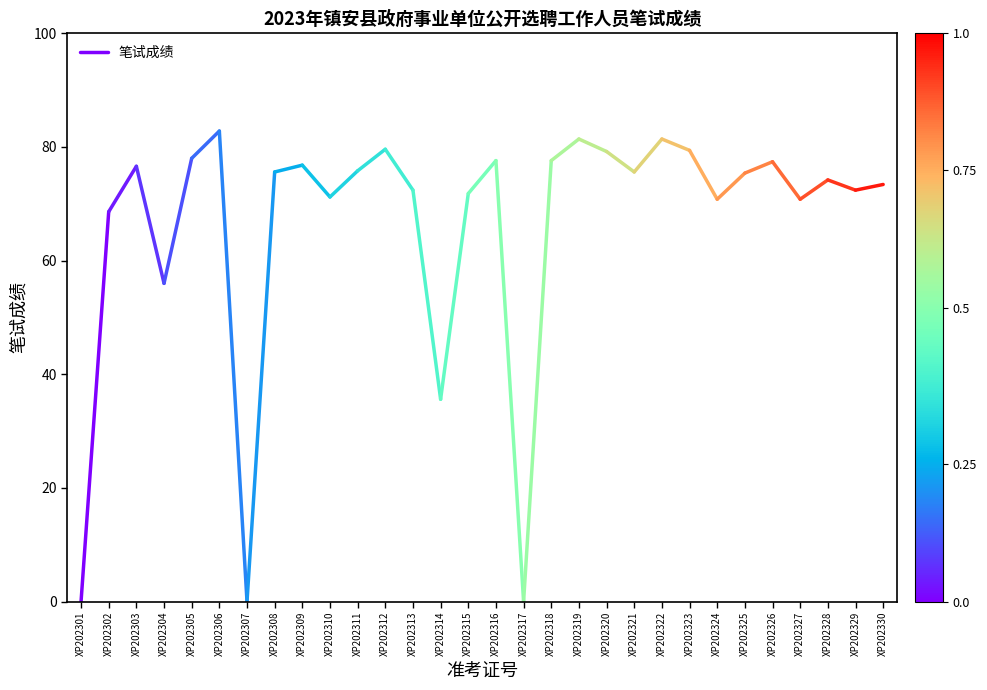

Reading left to right, transcribe all the data shown in this chart.

XP202301=0.0	XP202302=68.6